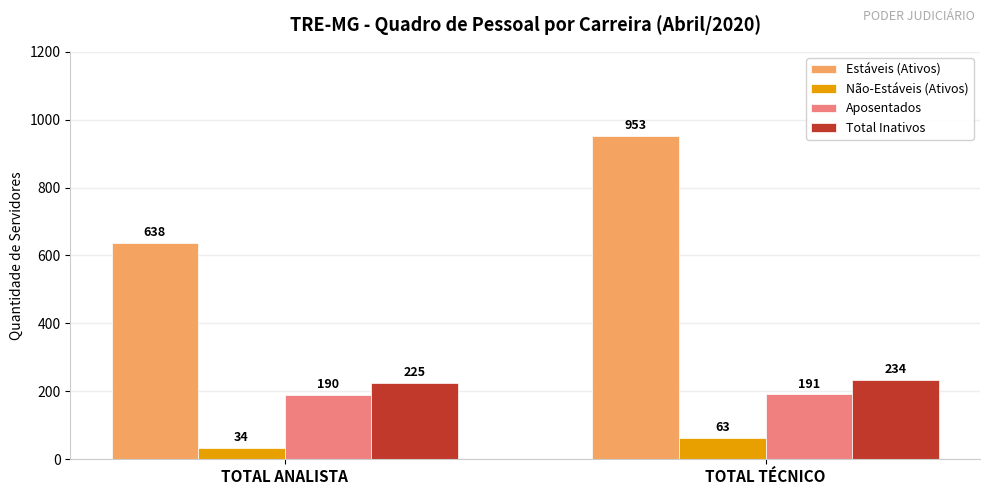

Where is Total Inativos nearest to the value 229?

TOTAL ANALISTA